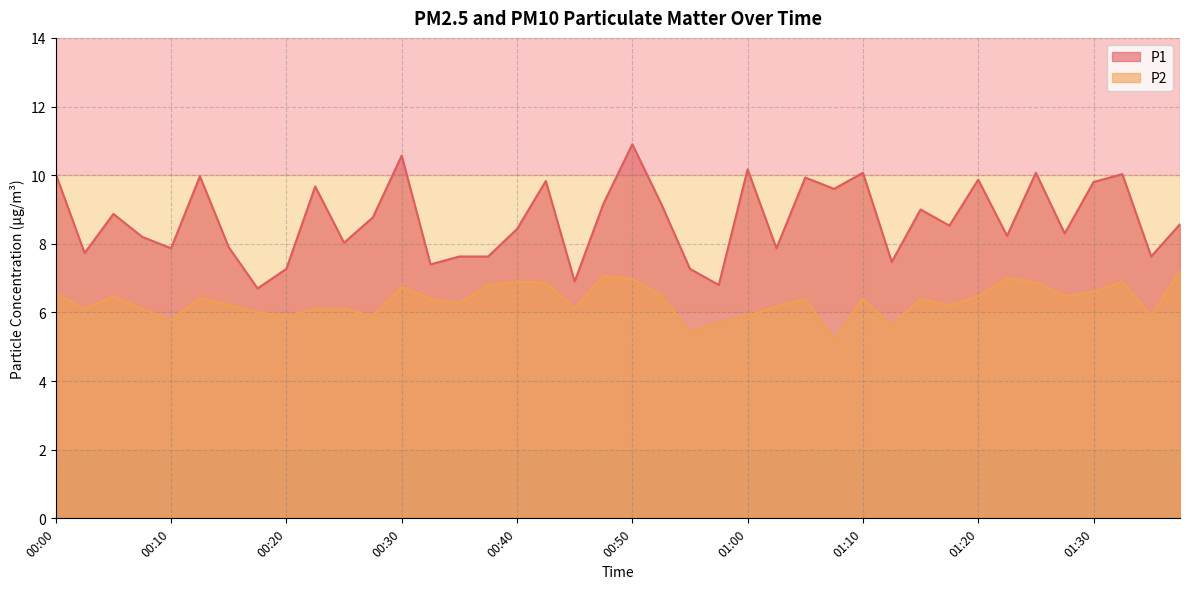

What is the difference between the second highest and minimum values in the P1 series?

3.9